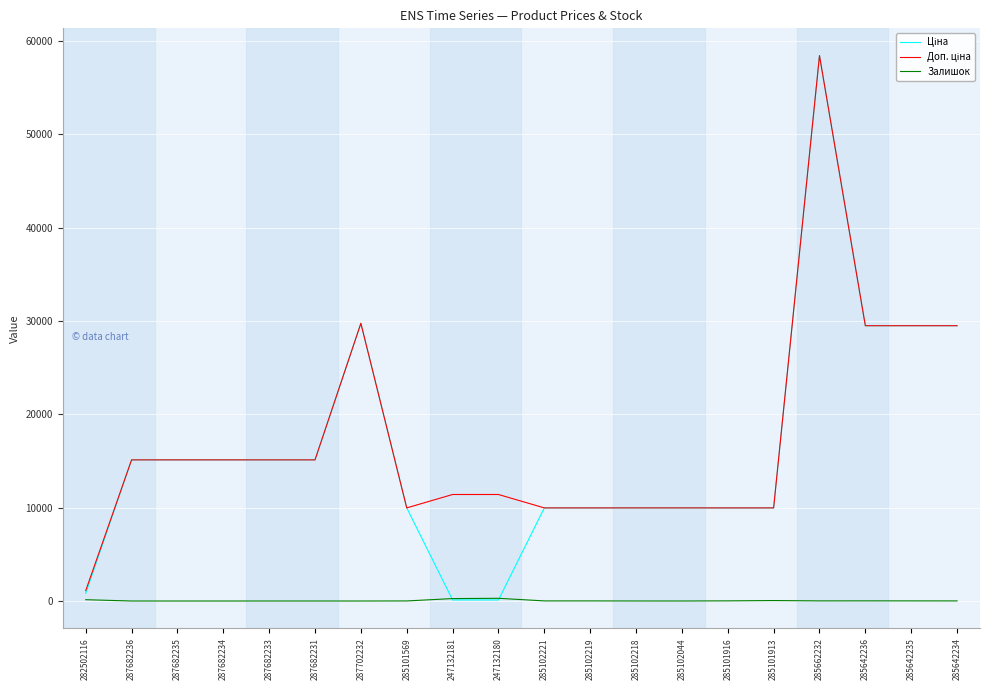

At which label does Залишок first exceed 11?

282502116